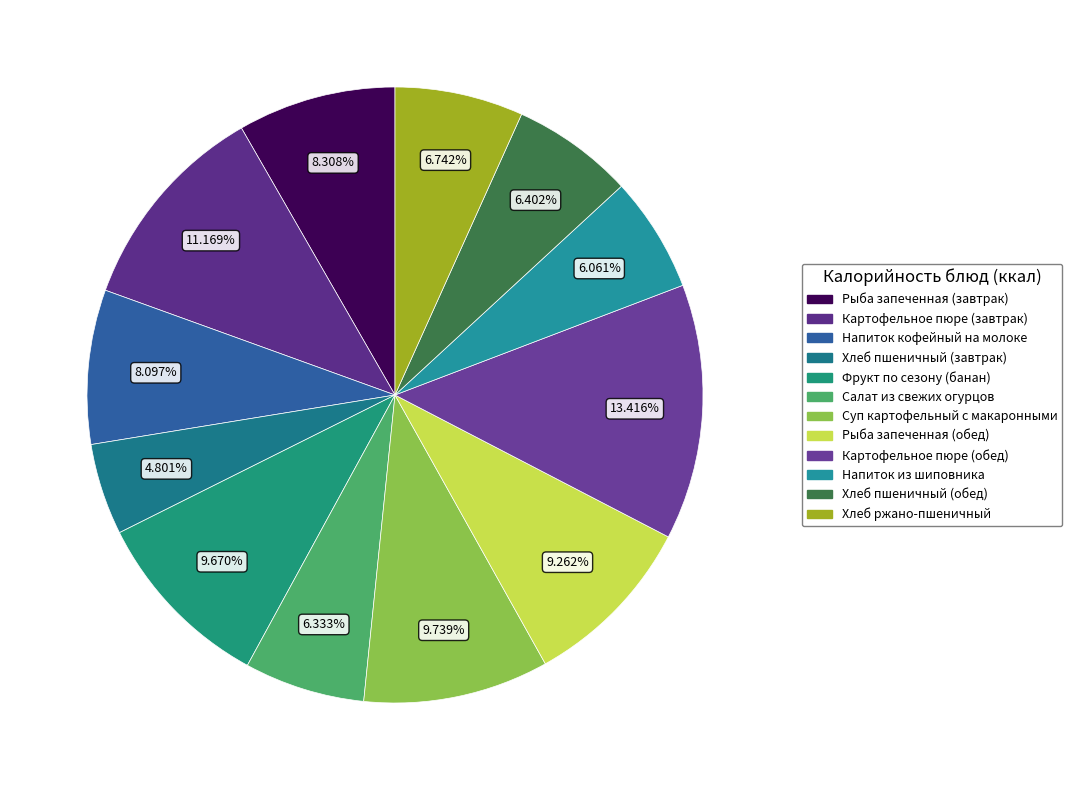

Is there a majority slice in this chart?

No